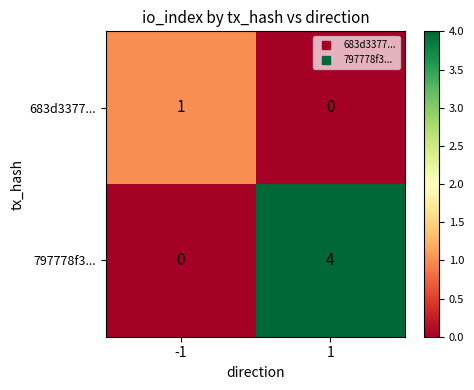

Which series has the widest spread of values?

797778f3...